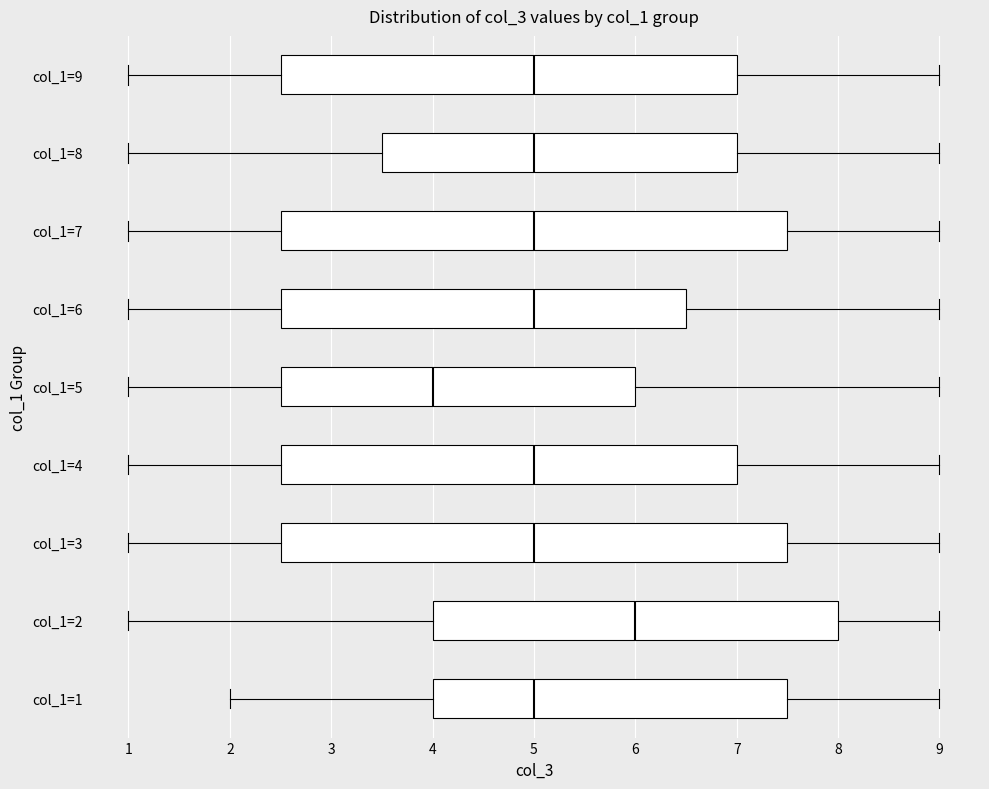

Reading bottom to top, transcribe this box plot: for each box, give where its median line is, the range the box spans, and where its two whiskers end, as read against the x-axis. The values are not printed on the chart, so give them approximately, as read against the axis.

col_1=1: median 5.0, box 4.0 to 7.5, whiskers 2.0 to 9.0
col_1=2: median 6.0, box 4.0 to 8.0, whiskers 1.0 to 9.0
col_1=3: median 5.0, box 2.5 to 7.5, whiskers 1.0 to 9.0
col_1=4: median 5.0, box 2.5 to 7.0, whiskers 1.0 to 9.0
col_1=5: median 4.0, box 2.5 to 6.0, whiskers 1.0 to 9.0
col_1=6: median 5.0, box 2.5 to 6.5, whiskers 1.0 to 9.0
col_1=7: median 5.0, box 2.5 to 7.5, whiskers 1.0 to 9.0
col_1=8: median 5.0, box 3.5 to 7.0, whiskers 1.0 to 9.0
col_1=9: median 5.0, box 2.5 to 7.0, whiskers 1.0 to 9.0